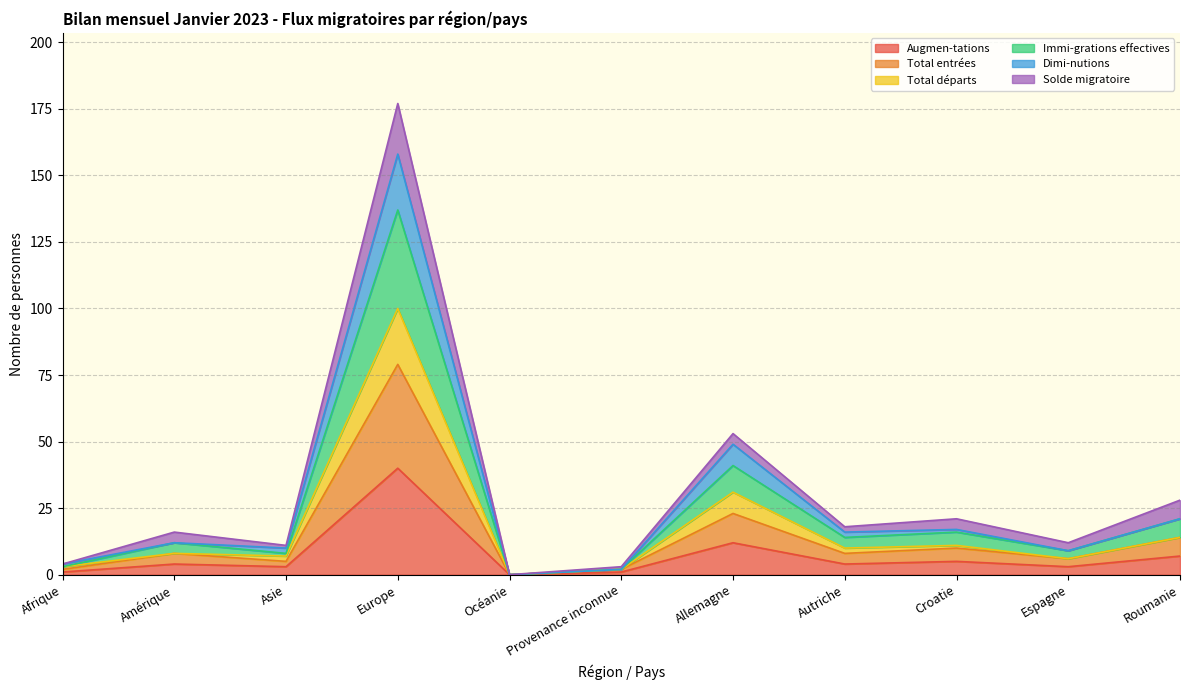

Does the chart have visible grid lines?

Yes